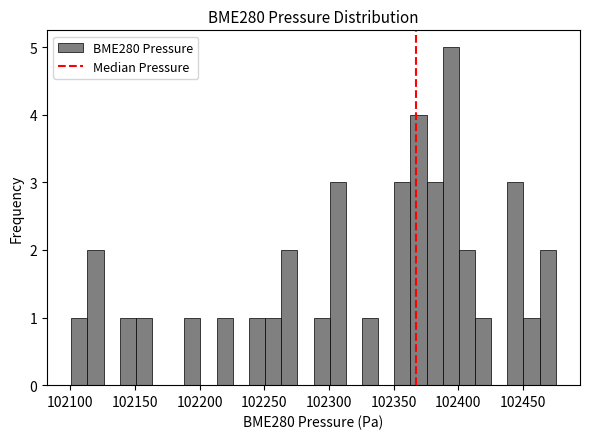

Read against the x-axis, roughly where is the centre of the tallest bar?

102395